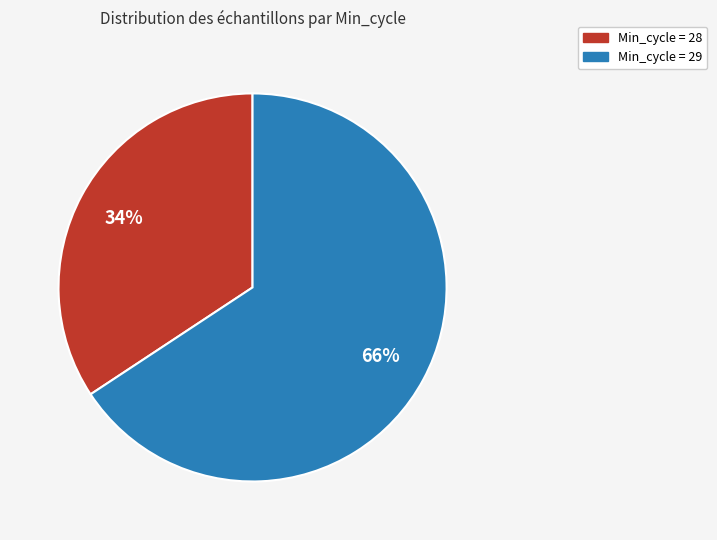

Is there any slice that represents more than half of the pie?

Yes